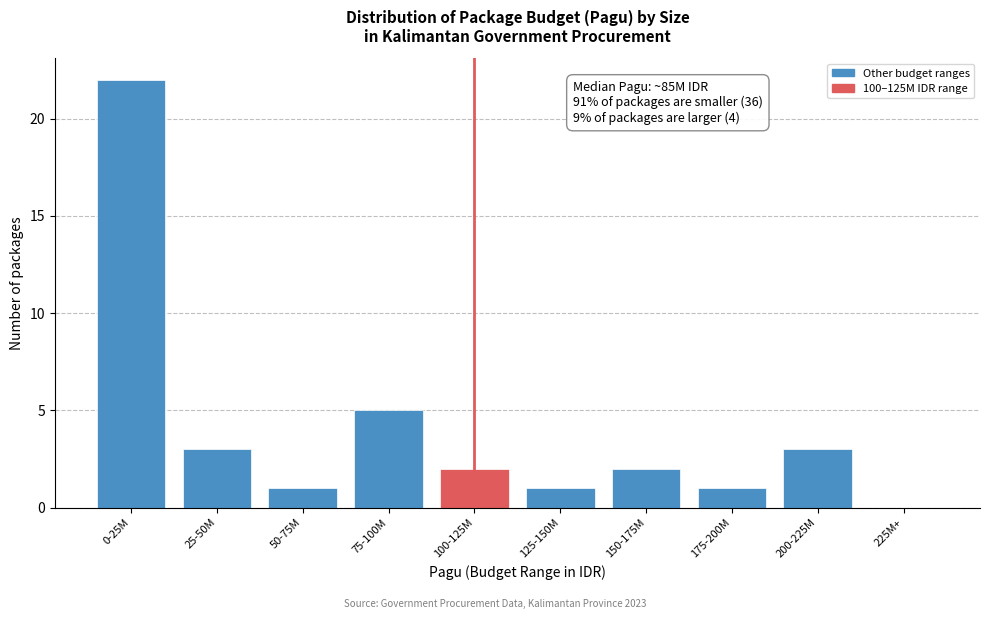

Reading right to left, extract all data points from this chart.

225M+=0	200-225M=3	175-200M=1	150-175M=2	125-150M=1	100-125M=2	75-100M=5	50-75M=1	25-50M=3	0-25M=22